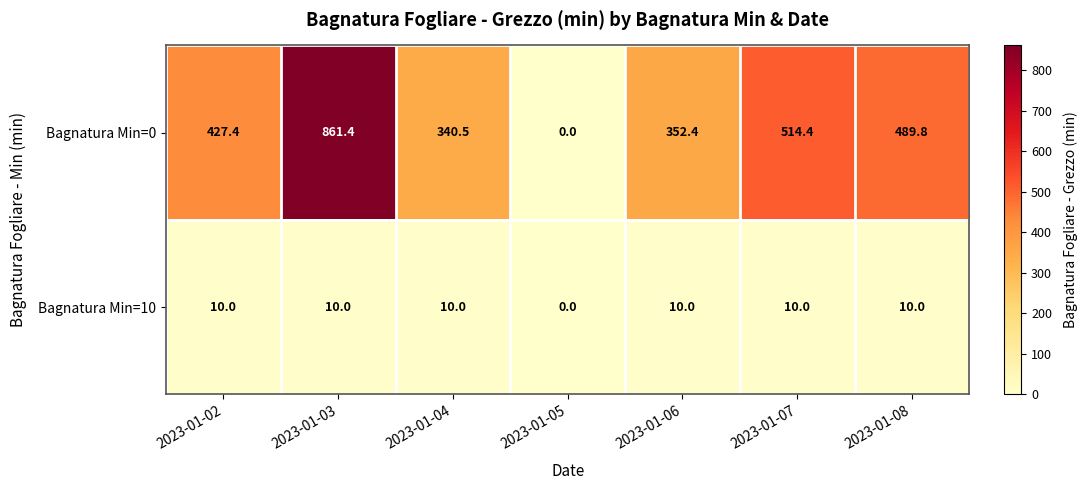

Count the Bagnatura Min=10 values in the range 10 to 11.

6